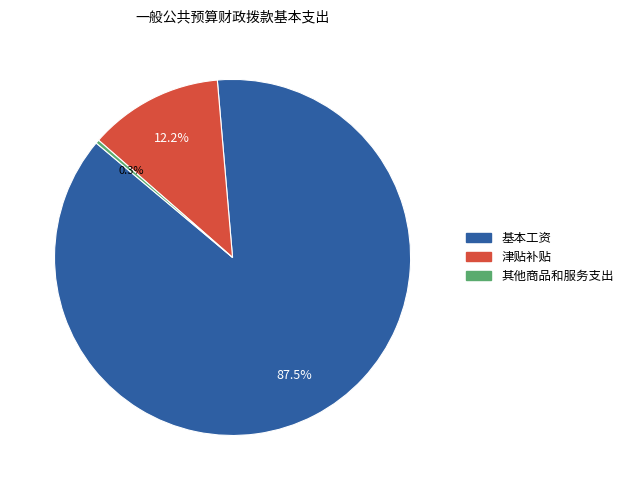

How much of the chart is everything except 其他商品和服务支出?

99.7%